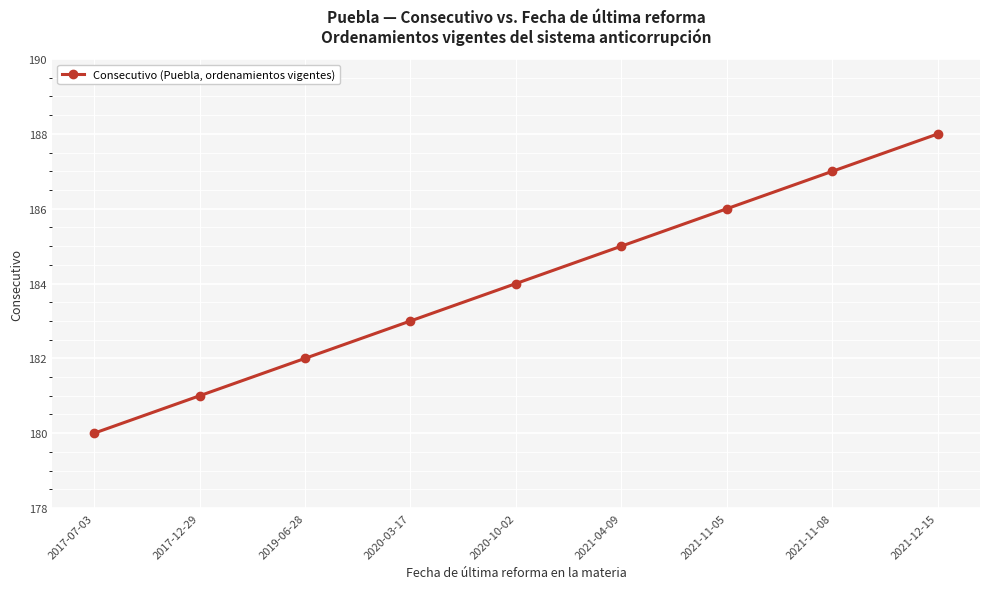

How many distinct data groups are displayed?

1